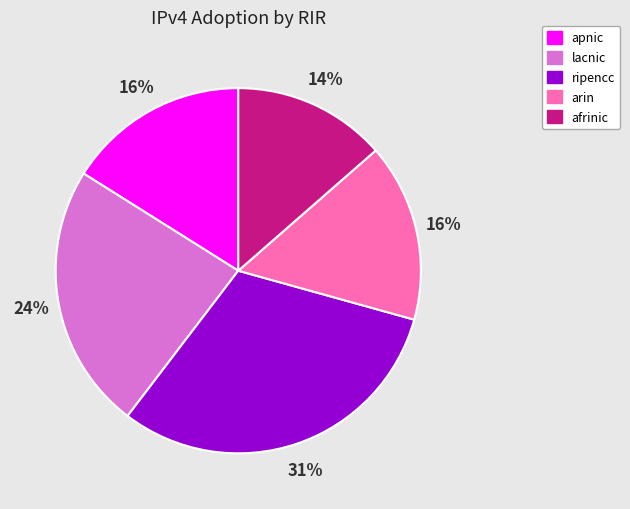

Do afrinic and apnic together represent more than half of the pie?

No